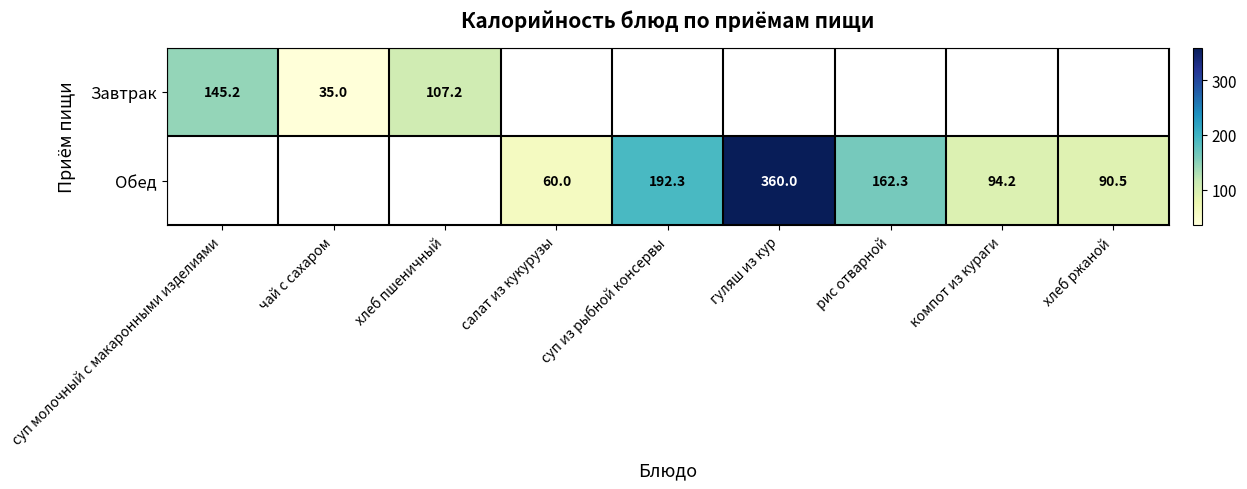

The value of Обед at гуляш из кур is 360.0. True or false?

True